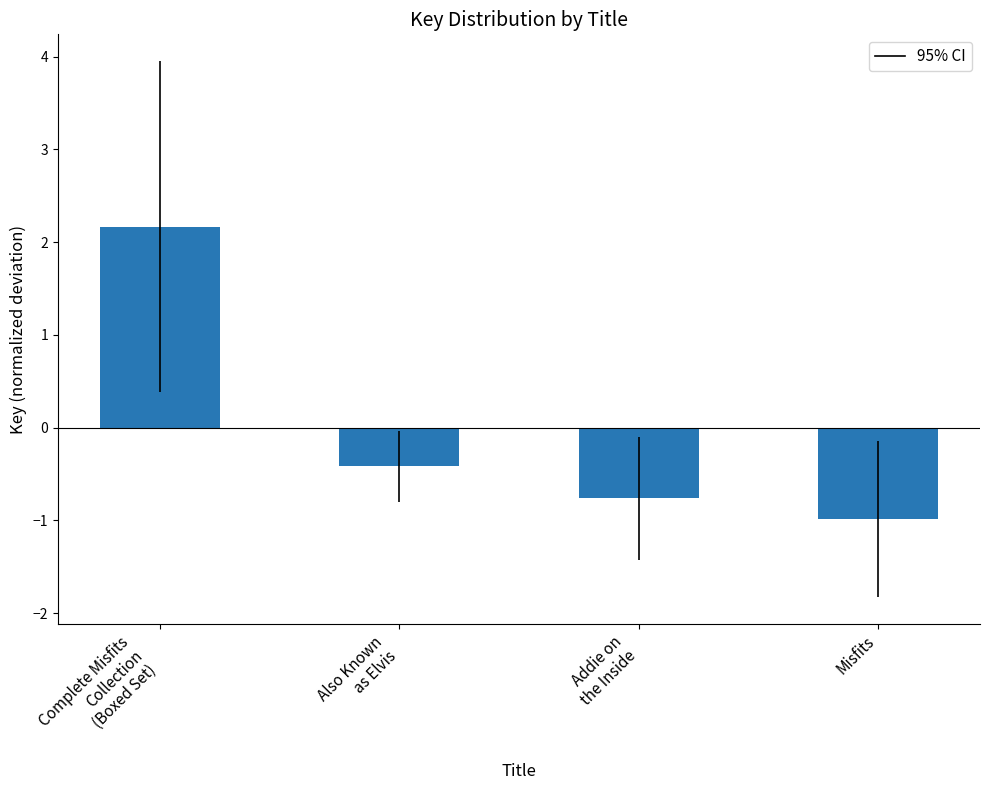

What is the difference between the maximum and minimum values?

3.2